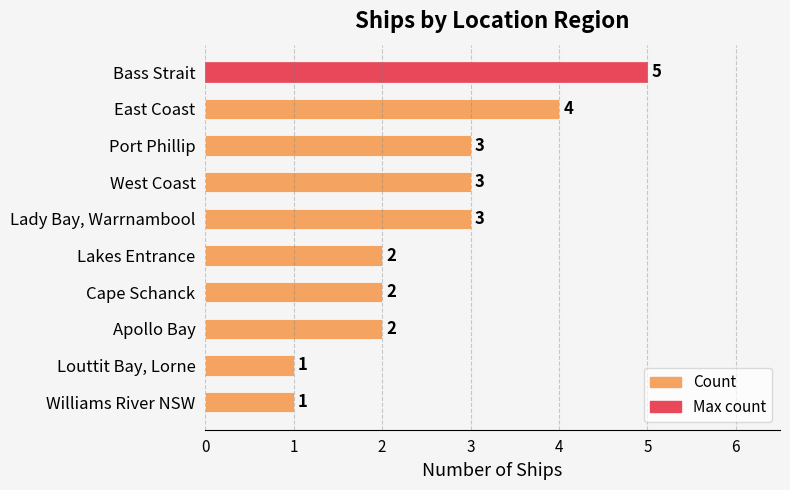

What is the greatest value displayed?

5